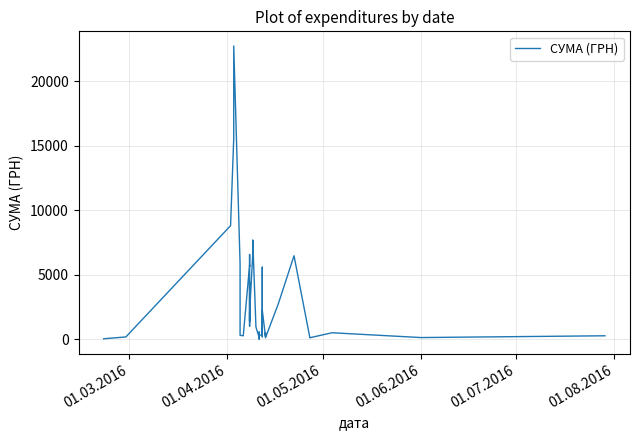

What is the maximum value shown in the chart?

22733.0